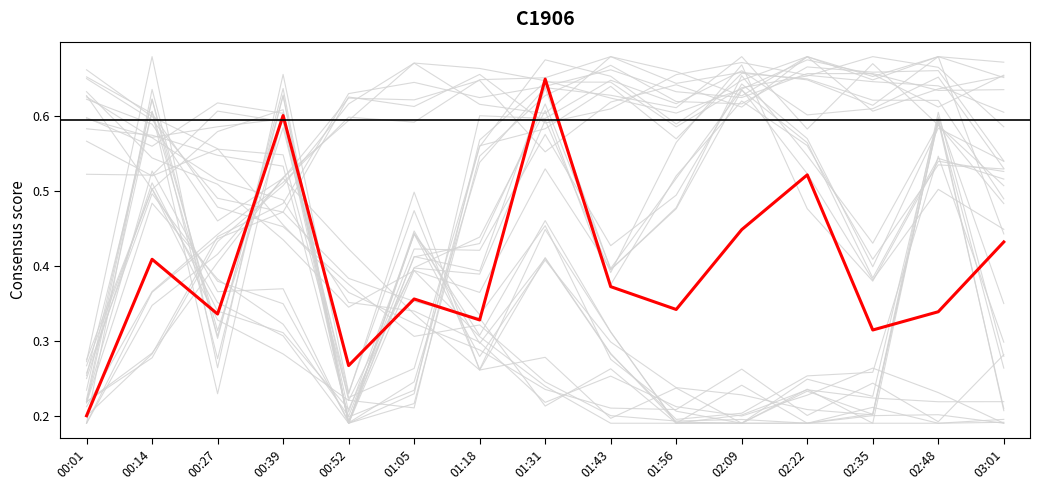

How many points are higher than both their immediate neighbors (excluding endpoints)?

5